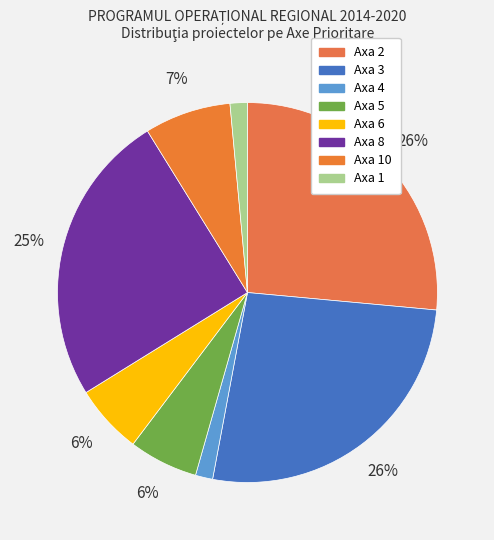

To the nearest percent, what portion does Axa 5 represent?

6%